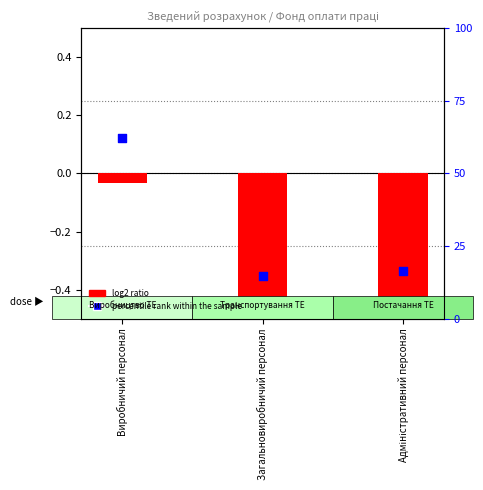

Which series has the largest Y range (max minus min)?

percentile rank within the sample